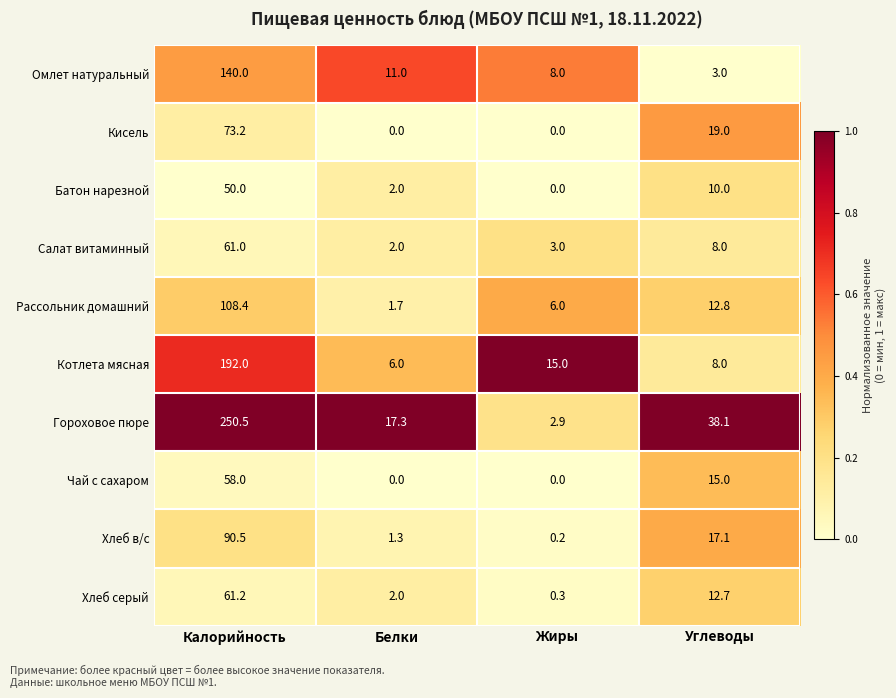

What is the sum of the Салат витаминный values at Углеводы and Белки?

10.0